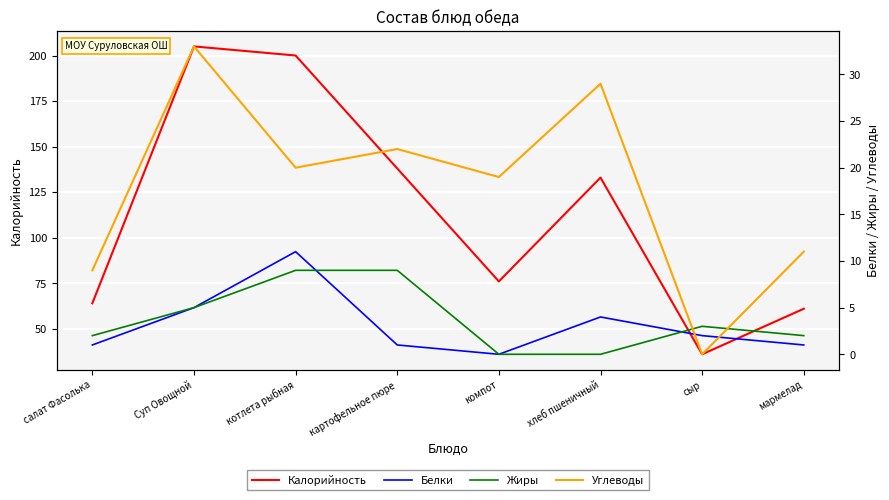

How many lines are shown in the chart?

4